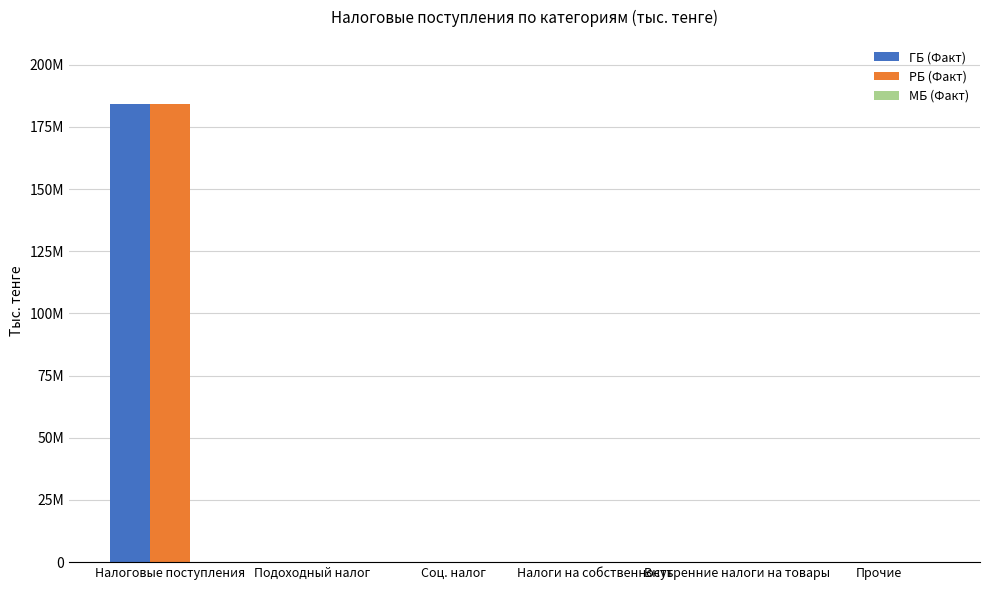

Does the chart contain stacked bars?

No